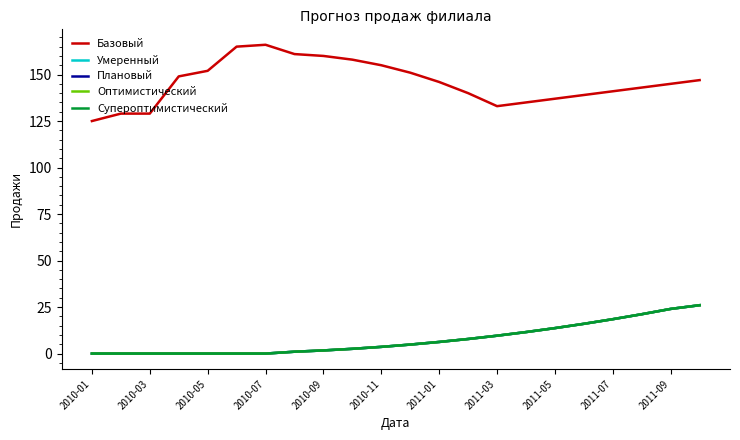

Is this an area chart (filled region under the line)?

No